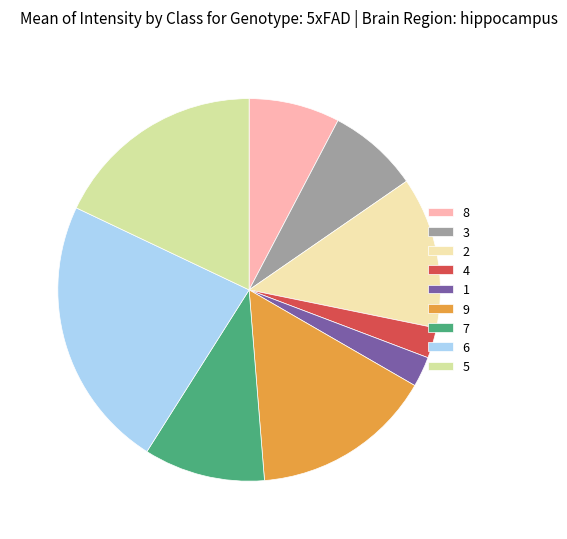

True or false: 6 accounts for 14% of the total.

False